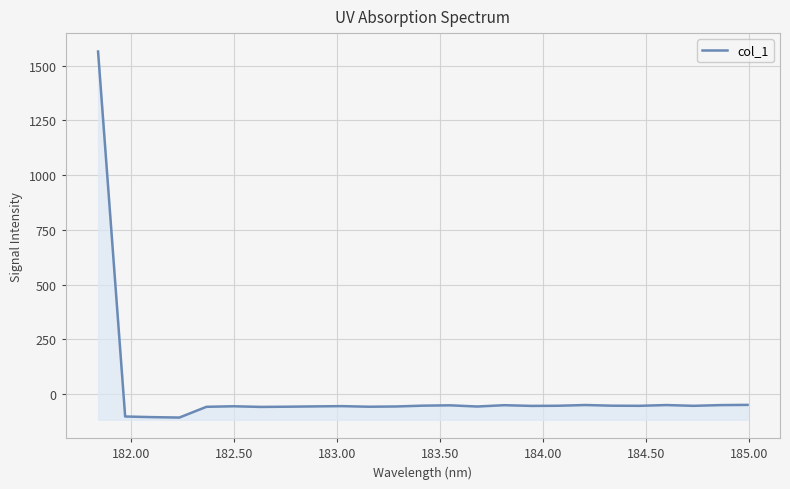

The chart shows a value of -96.9 at 20. True or false?

False